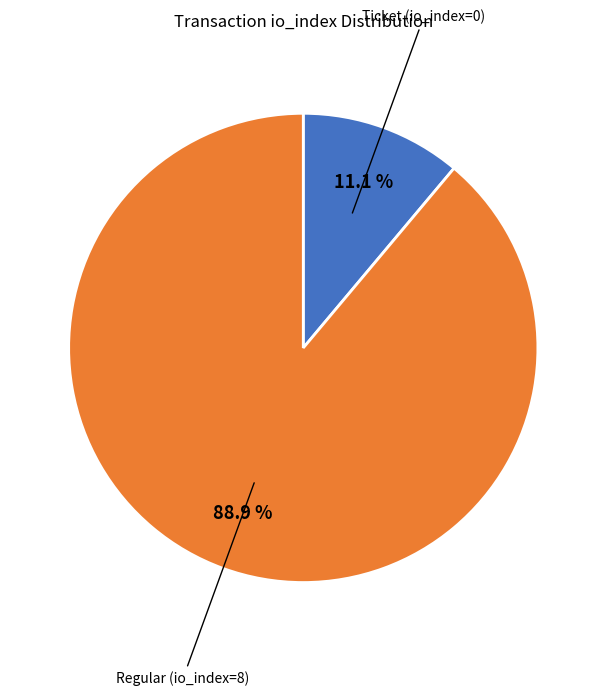

Is there any slice that represents more than half of the pie?

Yes